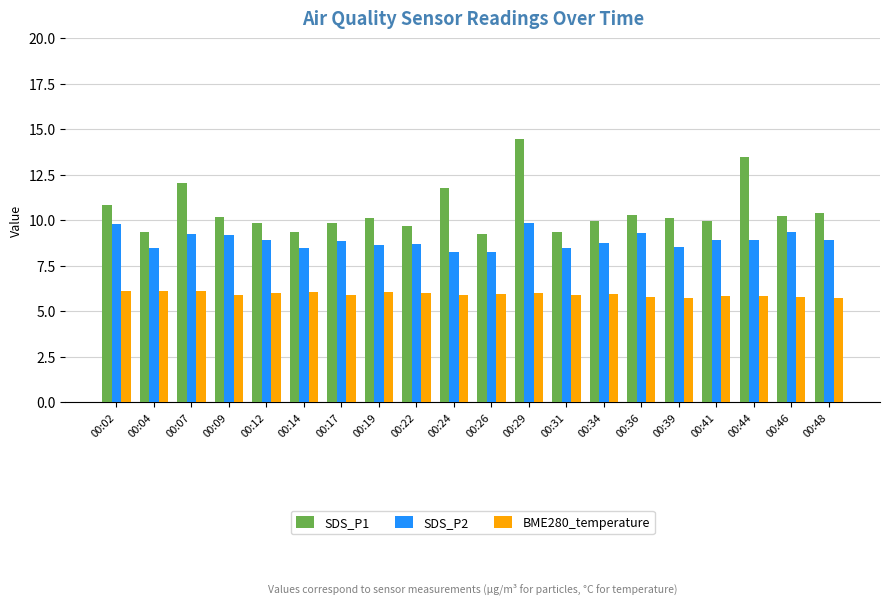

Which category has the highest value in the SDS_P1 series?

00:29